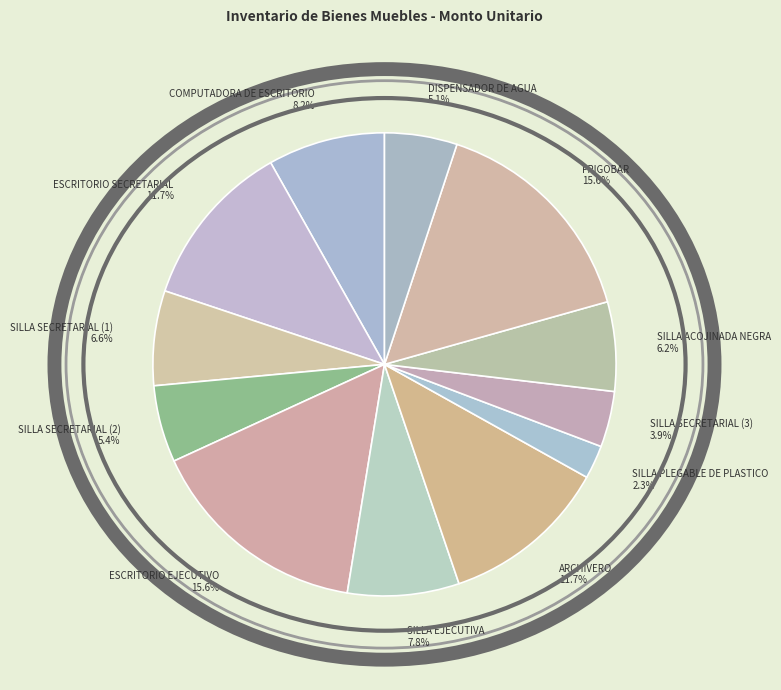

What is the total percentage of SILLA PLEGABLE DE PLASTICO and COMPUTADORA DE ESCRITORIO?

10.5%